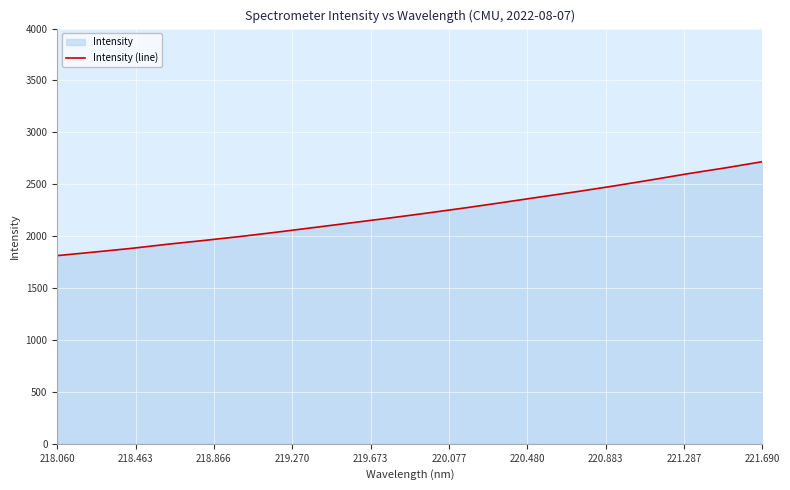

What is the maximum value shown in the chart?

2717.8